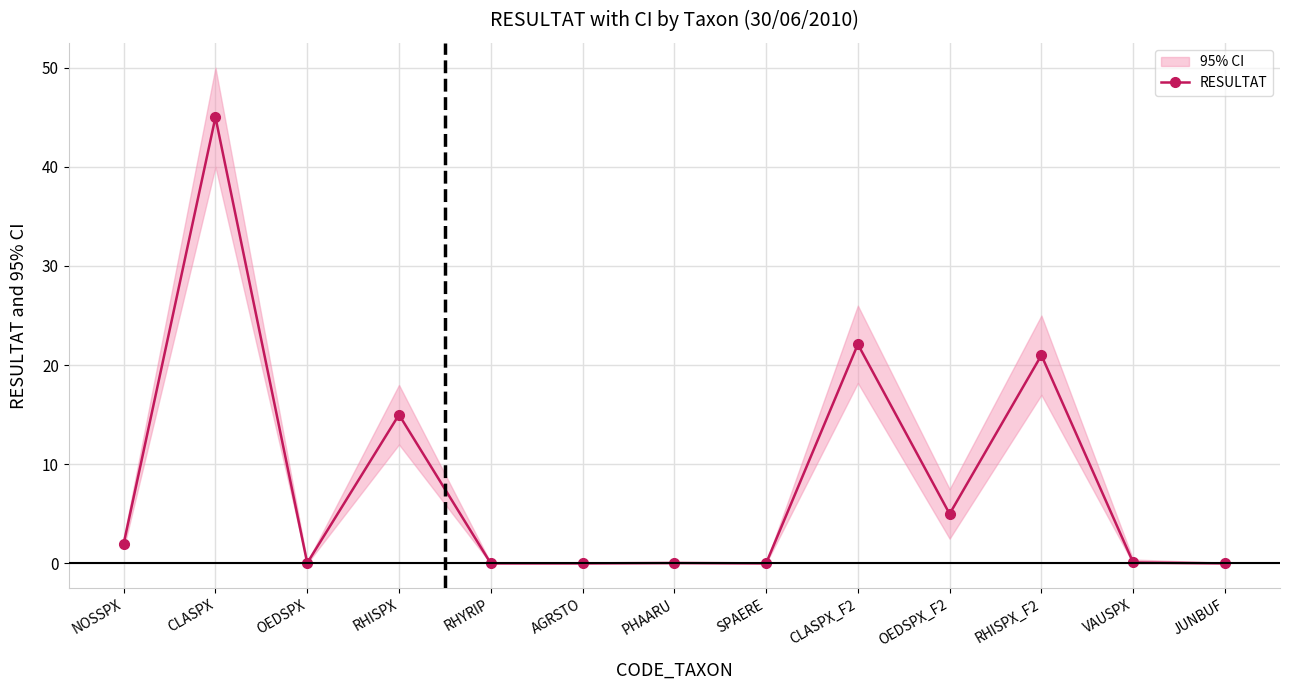

Reading right to left, transcribe all the data shown in this chart.

0.0	0.1	21.0	5.0	22.1	0.0	0.1	0.0	0.0	15.0	0.1	45.0	2.0